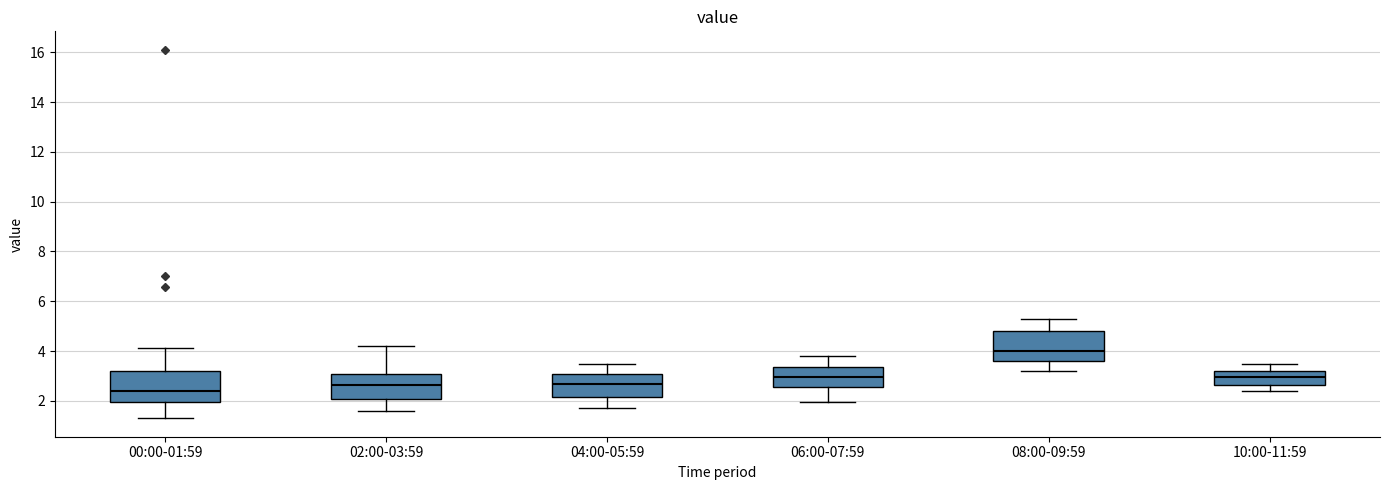

Which box's median line is the highest?

08:00-09:59